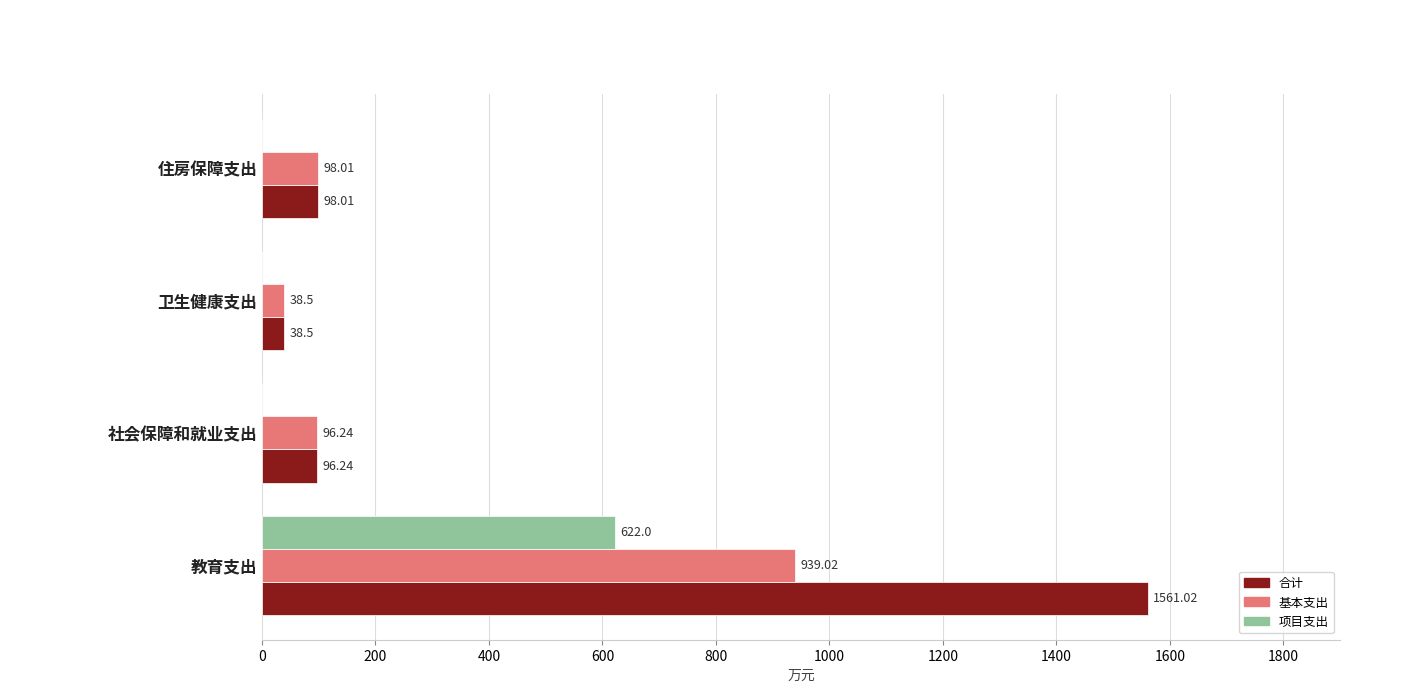

What are all the series names shown in the legend?

合计, 基本支出, 项目支出